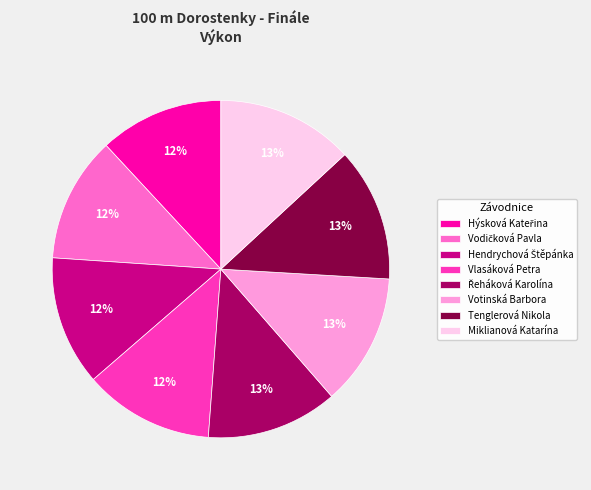

Is there any slice that represents more than half of the pie?

No